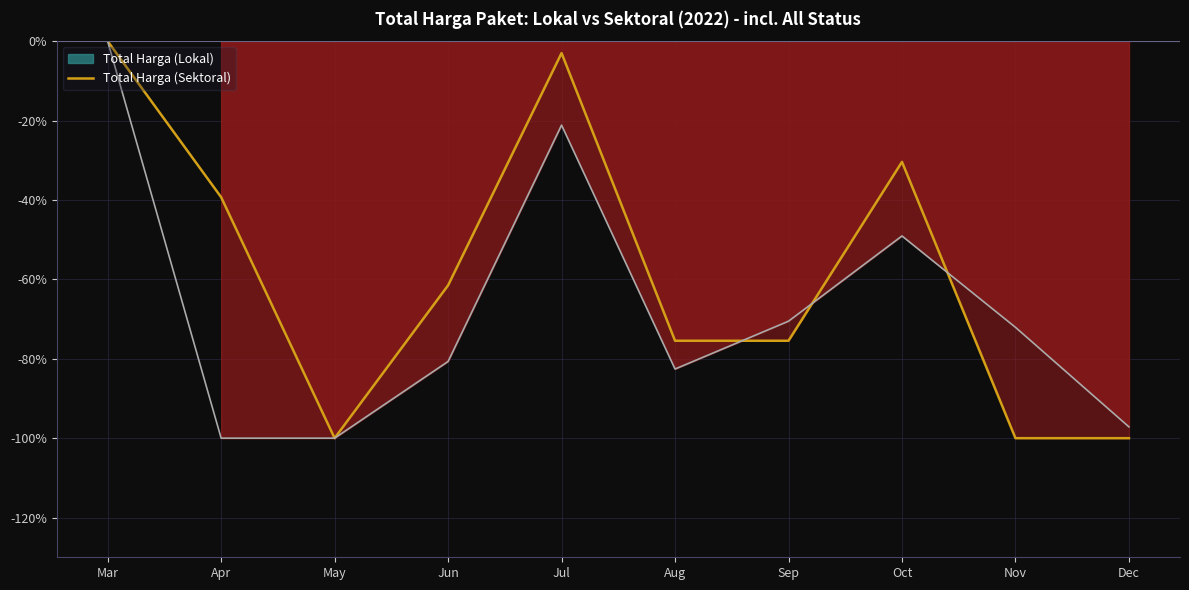

At which label does the data first exceed -61?

Mar